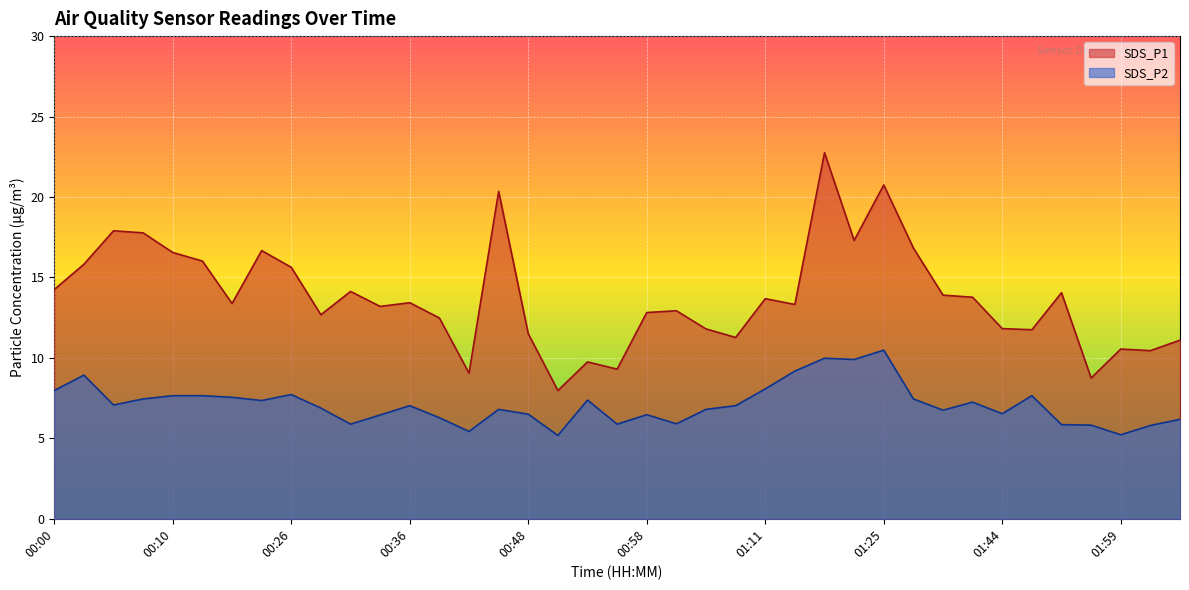

Is the value of SDS_P2 at 00:31 greater than the value of SDS_P1 at 01:03?

No